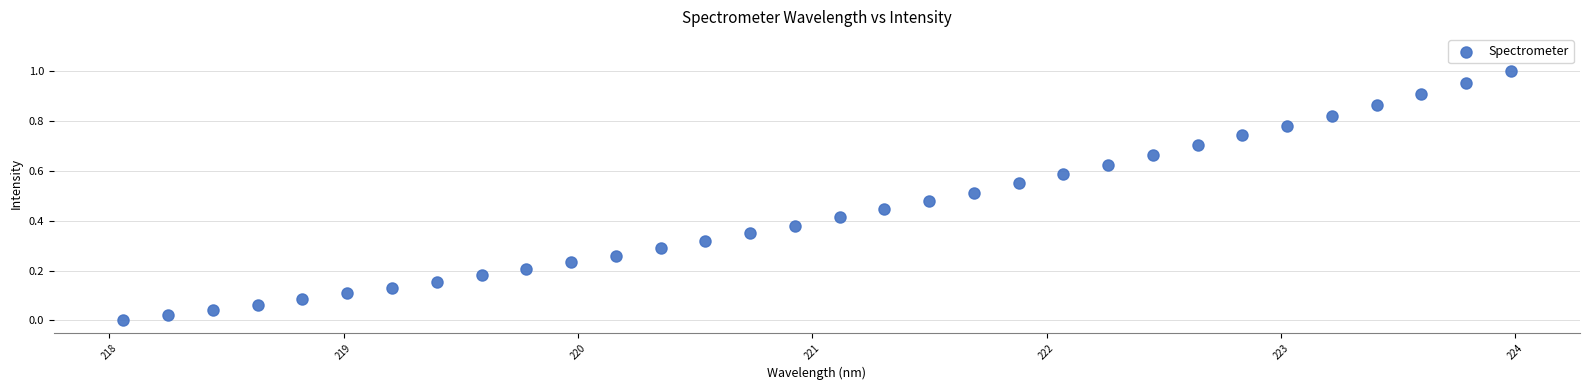

What is the range of X values (max minus min)?

5.9